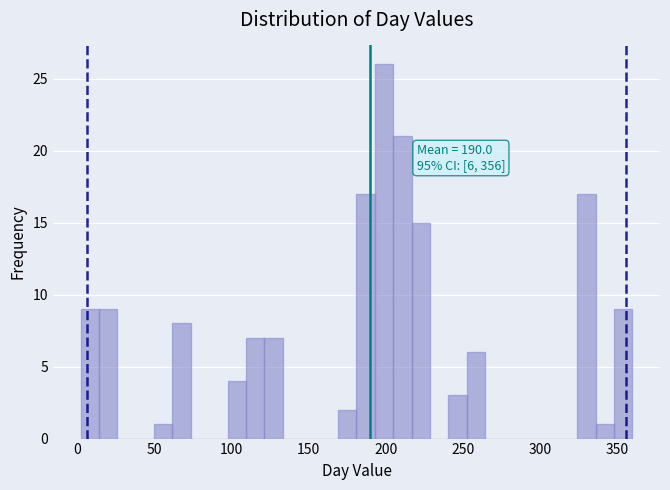

Around what value on the x-axis is the tallest bar? Give the approximate position of its centre, as read against the axis.

200